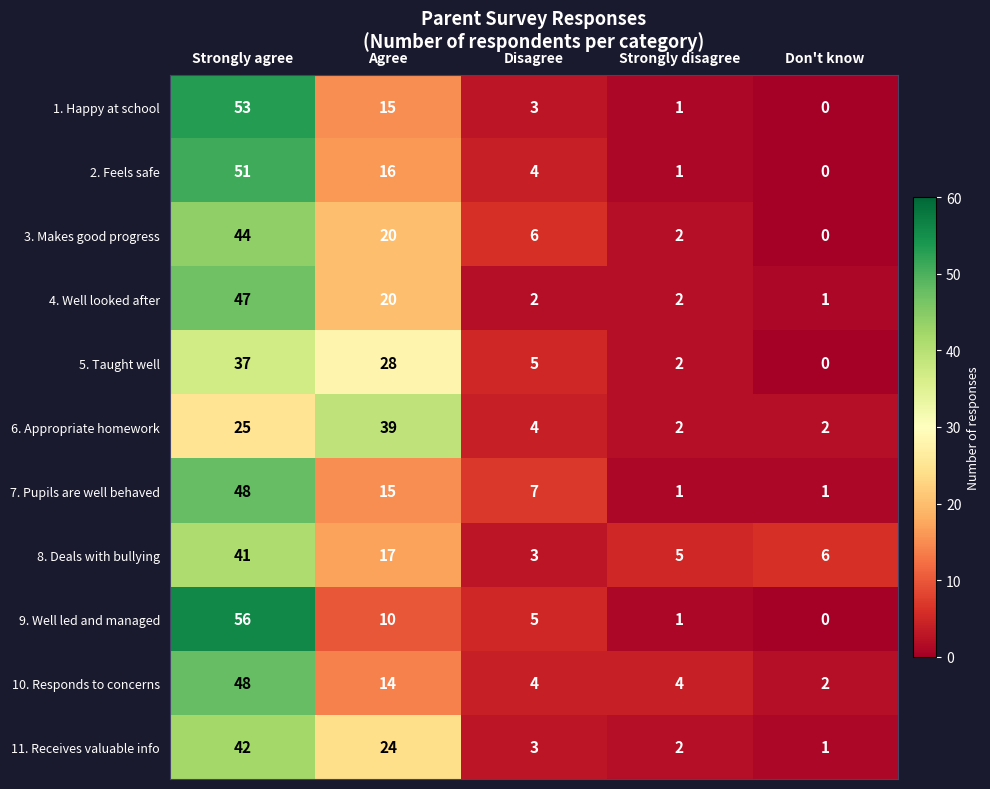

What is the average value of the 7. Pupils are well behaved series?

14